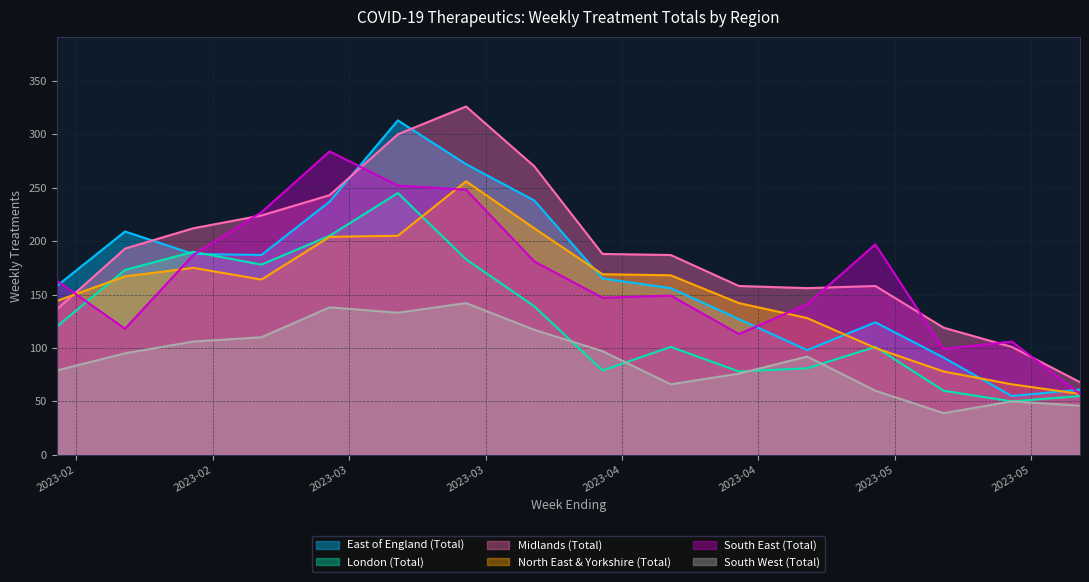

What is the sum of all North East & Yorkshire (Total) values?

2435